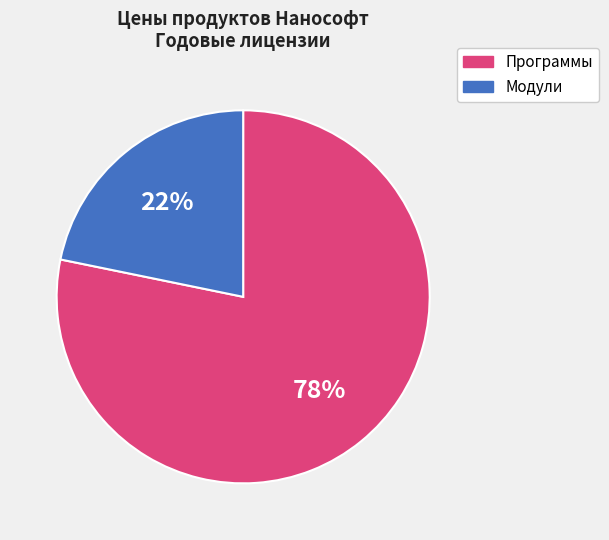

True or false: Программы accounts for 86% of the total.

False